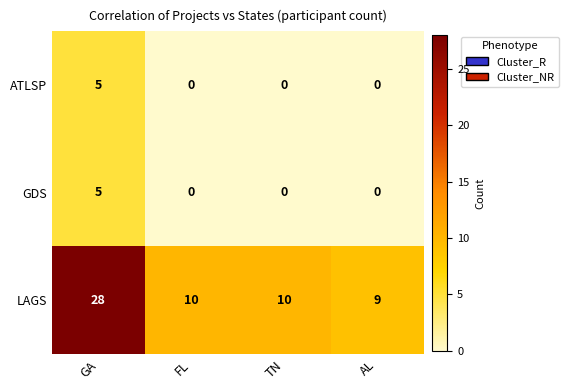

True or false: GDS has a value of 0 at AL.

True